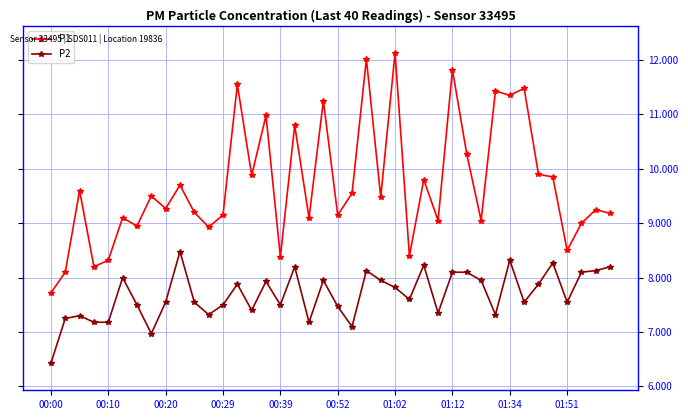

True or false: P1 and P2 intersect in this chart.

False